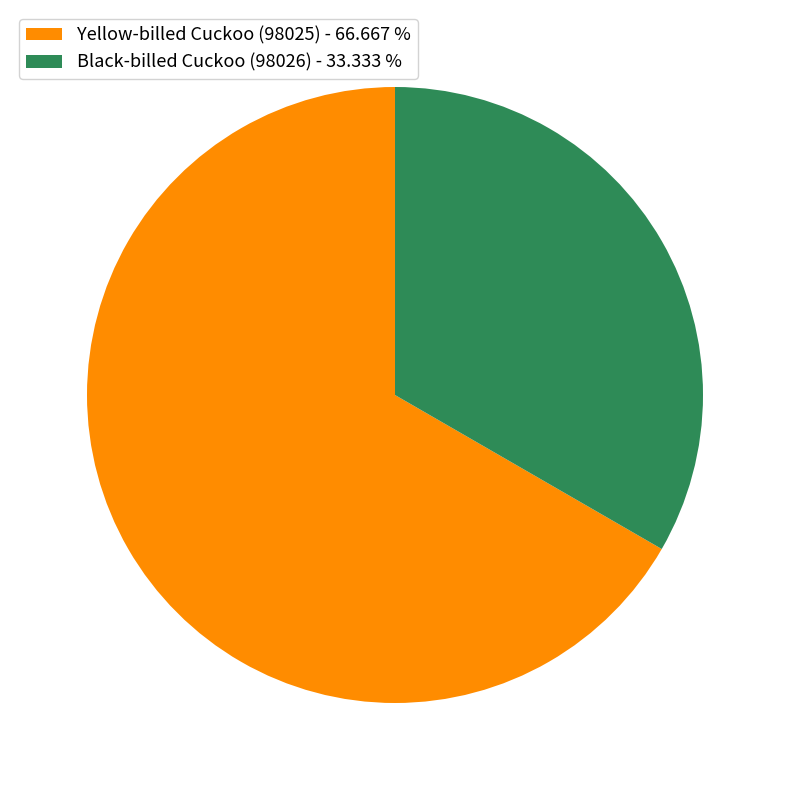

Which has a higher value, Yellow-billed Cuckoo (98025) - 66.667 % or Black-billed Cuckoo (98026) - 33.333 %?

Yellow-billed Cuckoo (98025) - 66.667 %